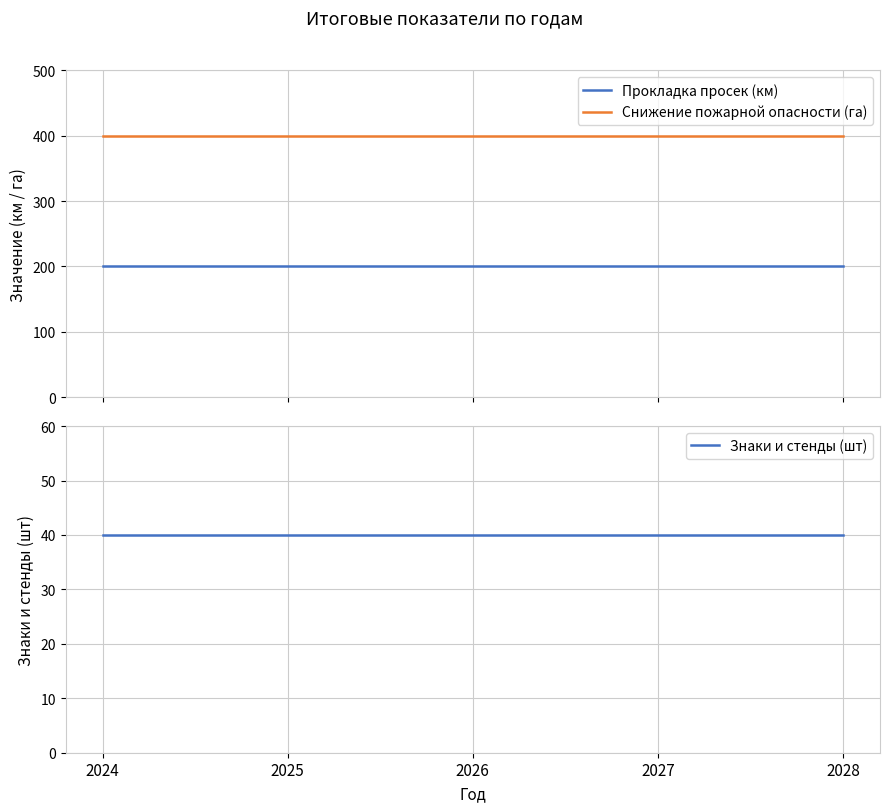

Which has a higher value, 2025 or 2024?

2025